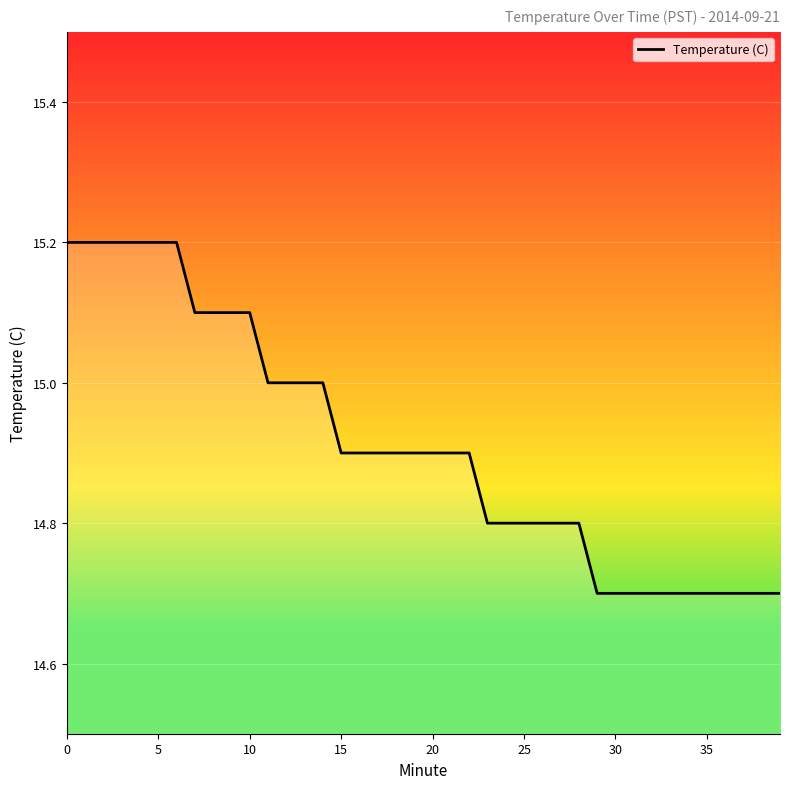

How many lines are shown in the chart?

1